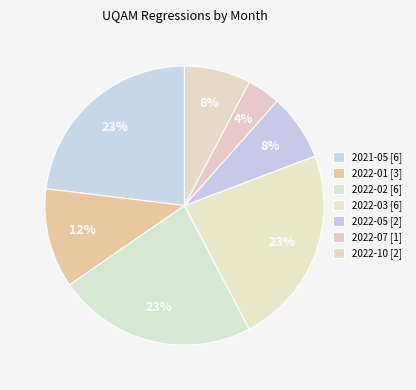

What is the smallest slice in the pie chart?

2022-07 [1]